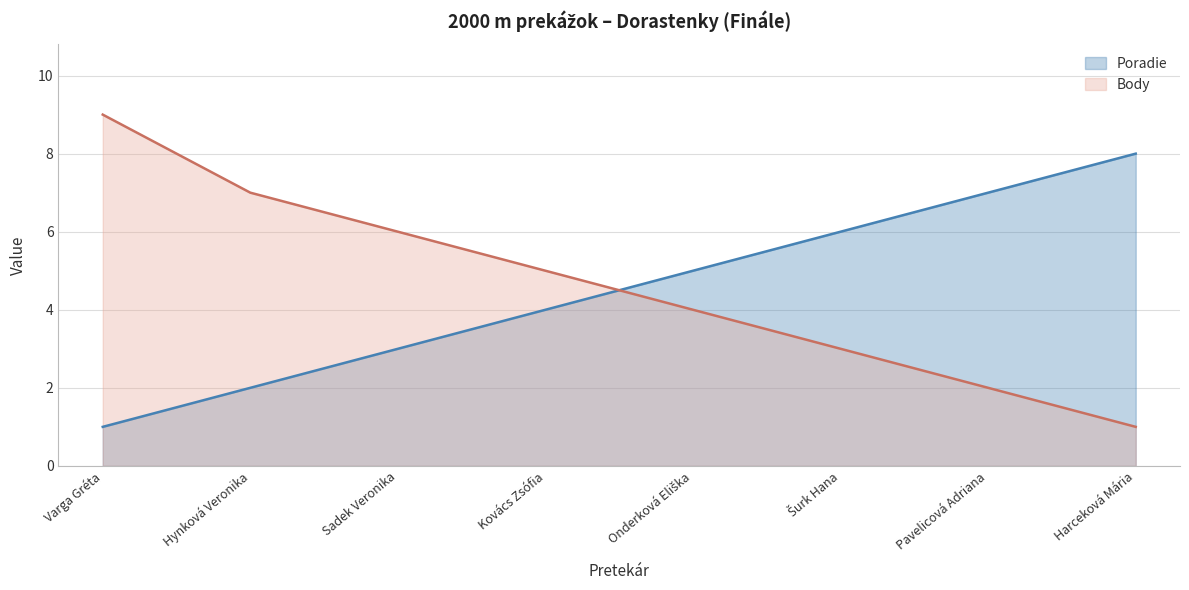

At which label does Body first exceed 5?

Varga Gréta